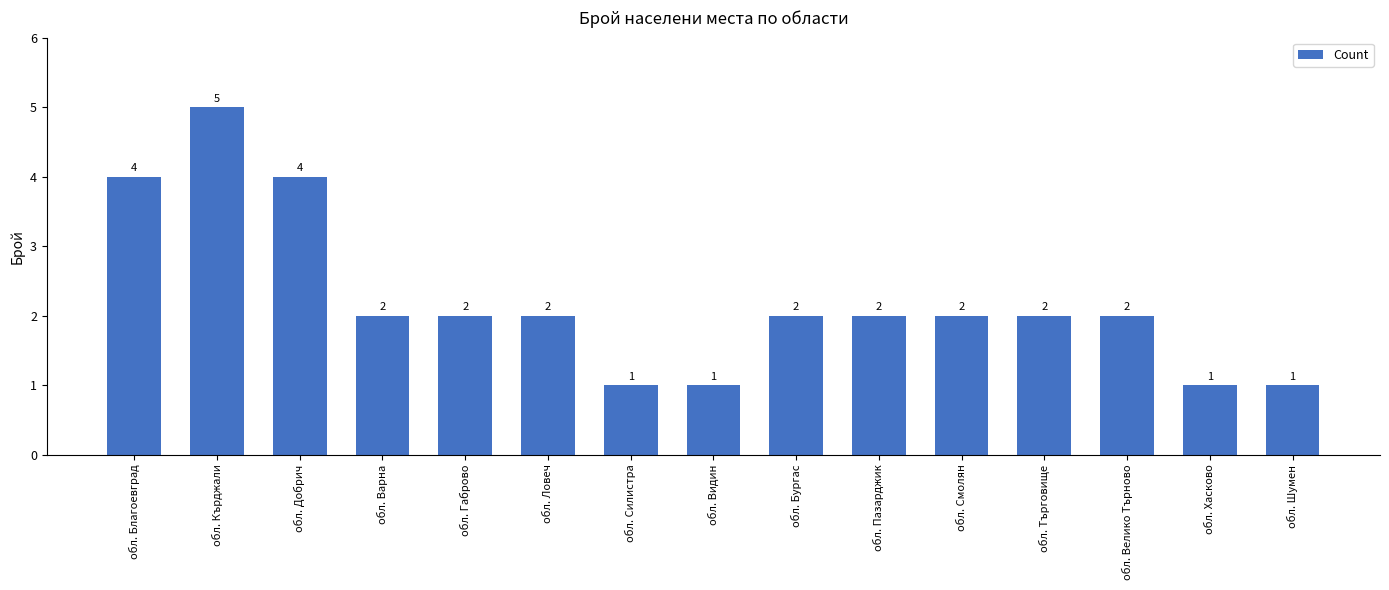

What is the maximum value shown in the chart?

5